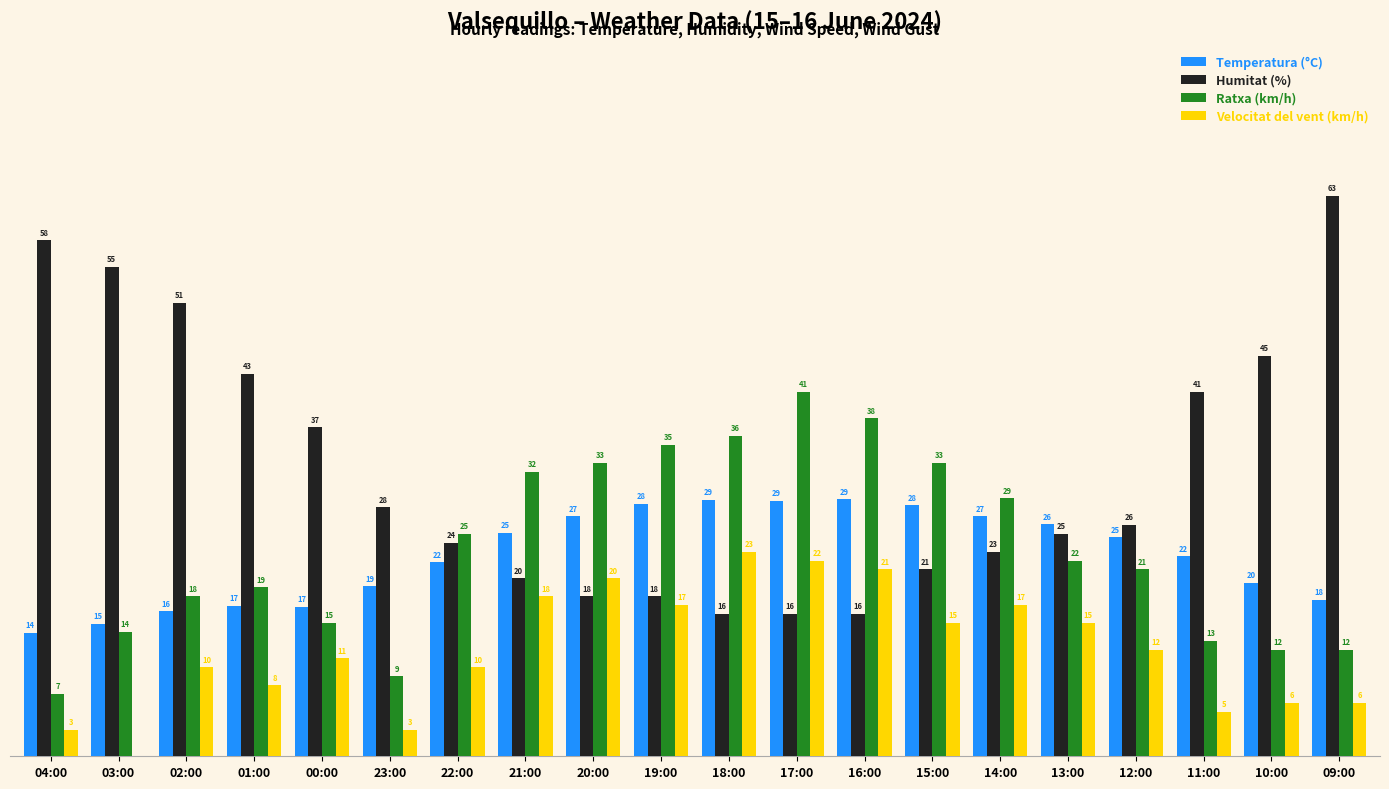

Where is Humitat (%) nearest to the value 39?

00:00